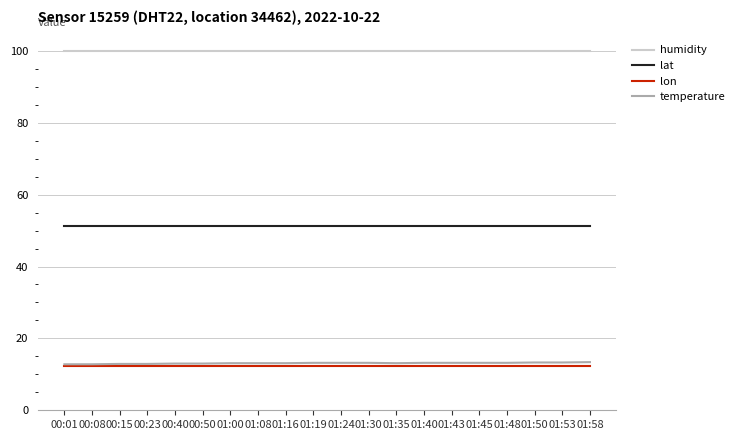

The humidity series shows 99.9 at 00:15. True or false?

True